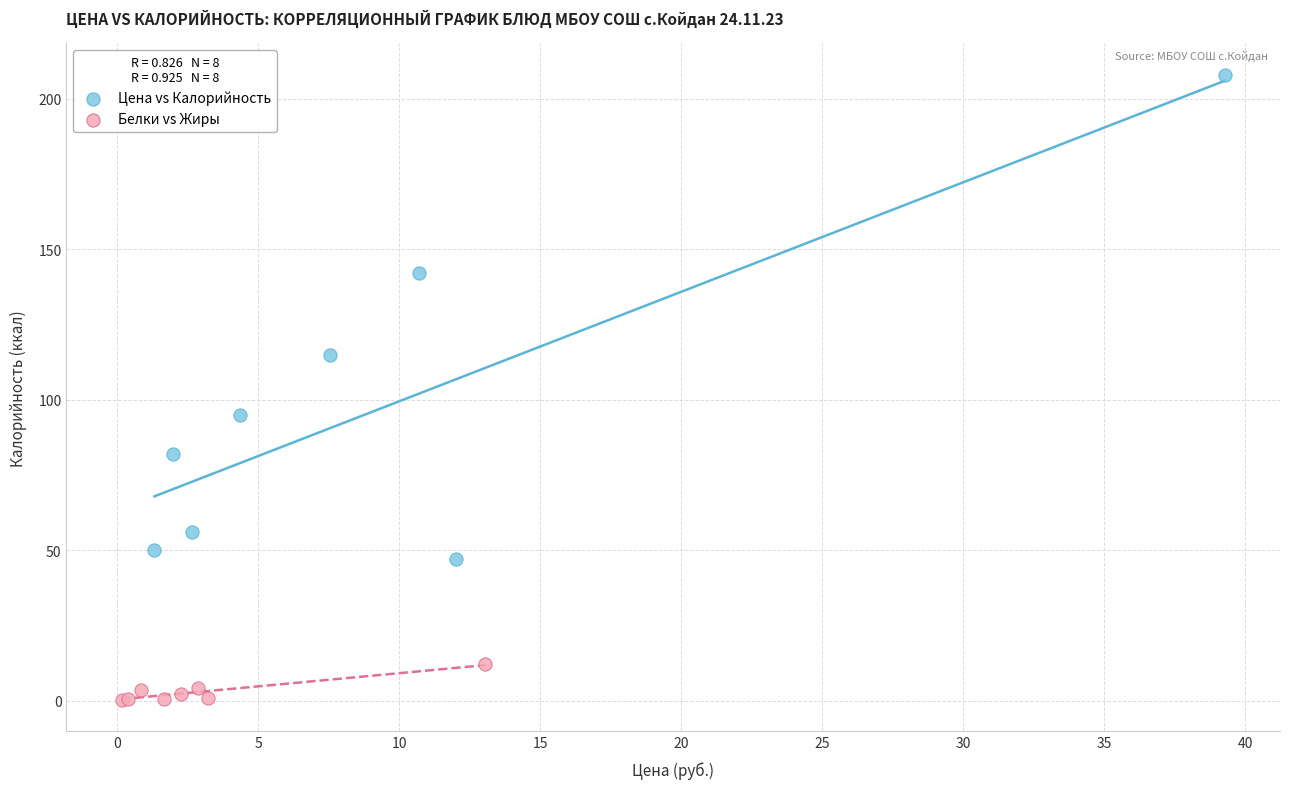

Which series contains the lowest Y value?

Белки vs Жиры